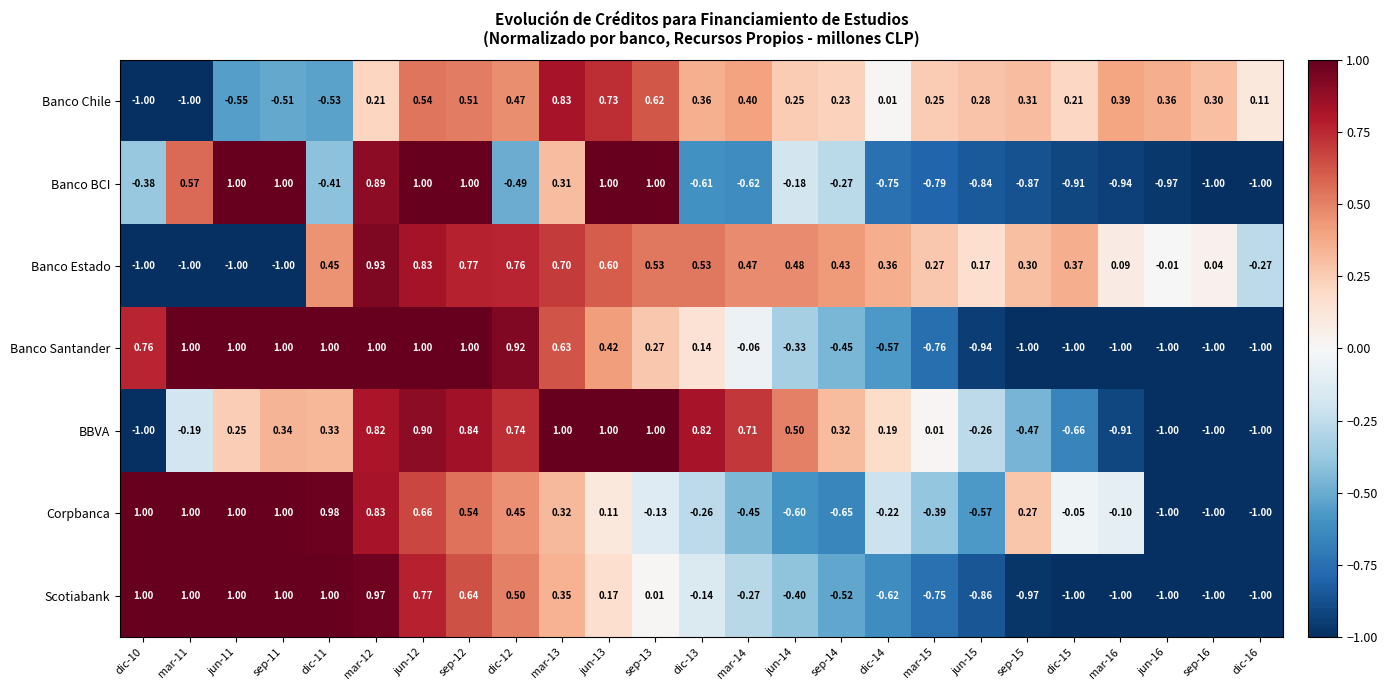

How many positive values does the Corpbanca series have?

12